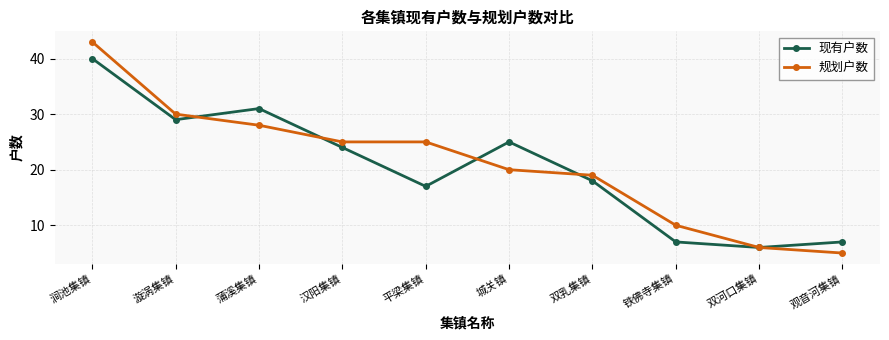

Which series changed the most between 平梁集镇 and 观音河集镇?

规划户数